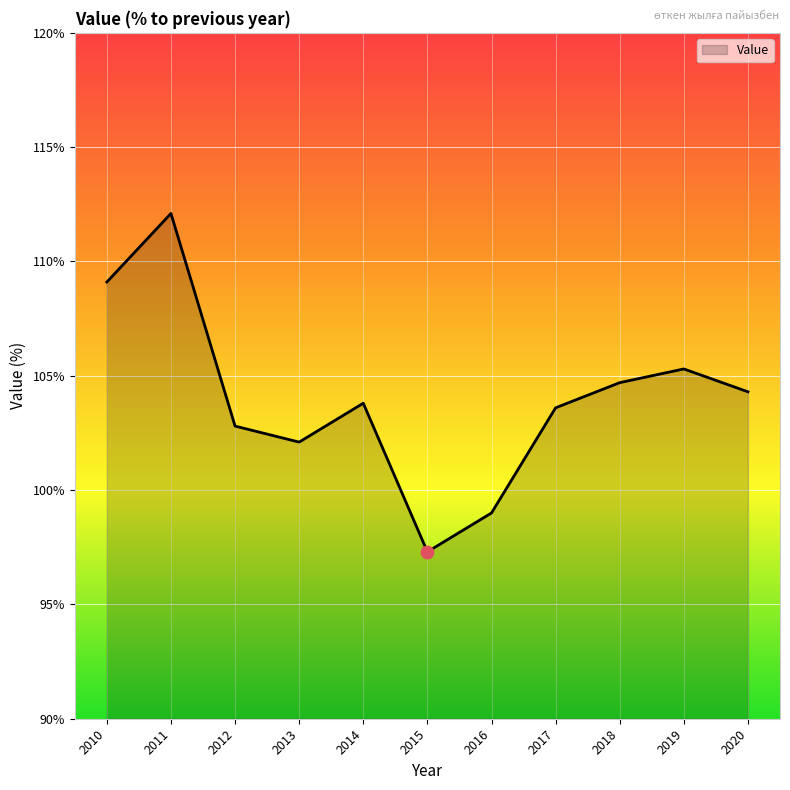

What is the ratio of the value at 2012 to the value at 2016?

1.0